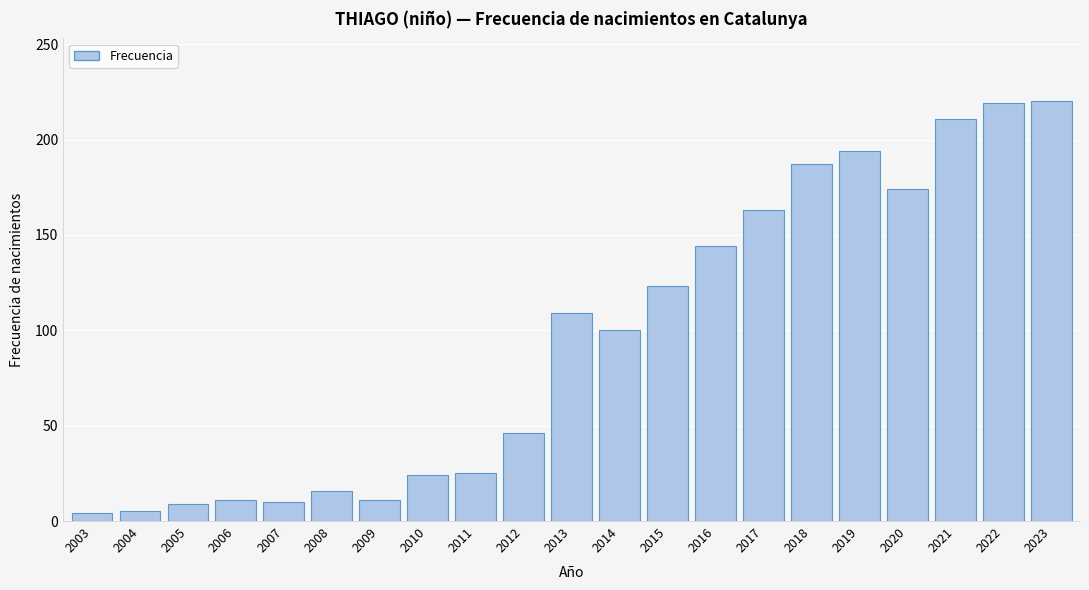

What is the change in value from 2020 to 2023?

+46